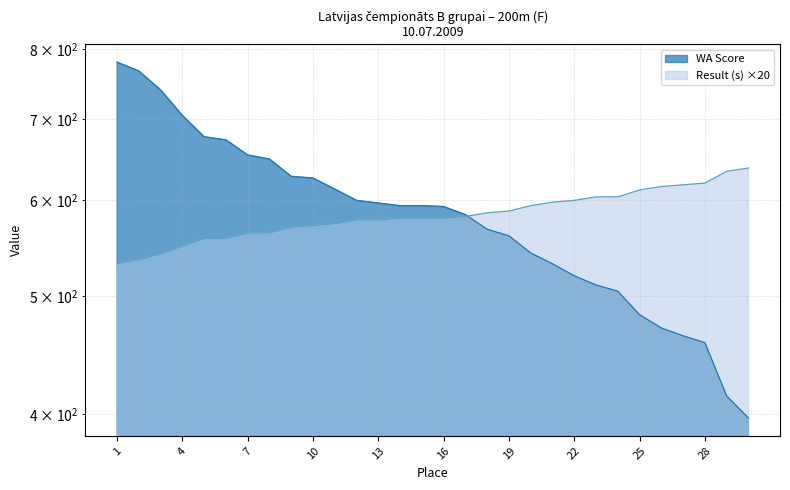

Reading right to left, what are all the values shown in this chart?

WA Score: 397	414	458	464	471	483	505	511	520	532	543	561	568	584	593	594	594	597	600	613	626	628	649	654	673	677	705	740	767	780
Result (s): 638	634	620	618	616	612	604	604	600	598	594	588	586	582	580	580	580	578	578	574	572	570	564	564	558	558	550	542	536	532